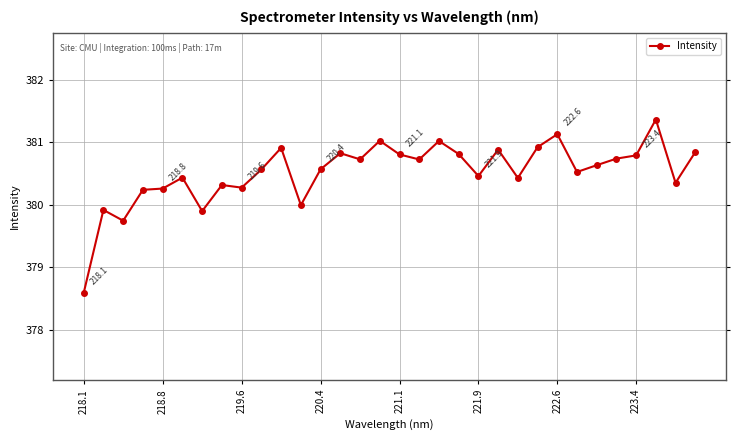

What is the minimum value shown in the chart?

378.6